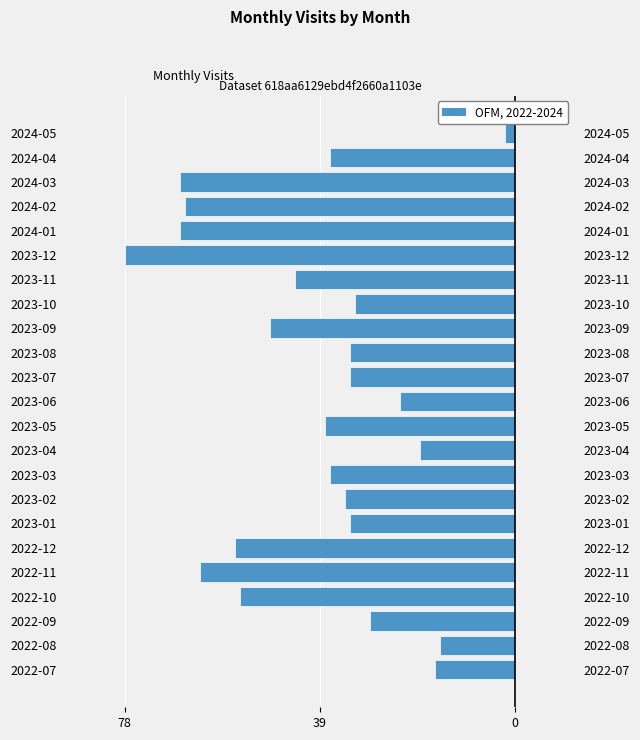

What is the value of the 1st bar from the left?

-16